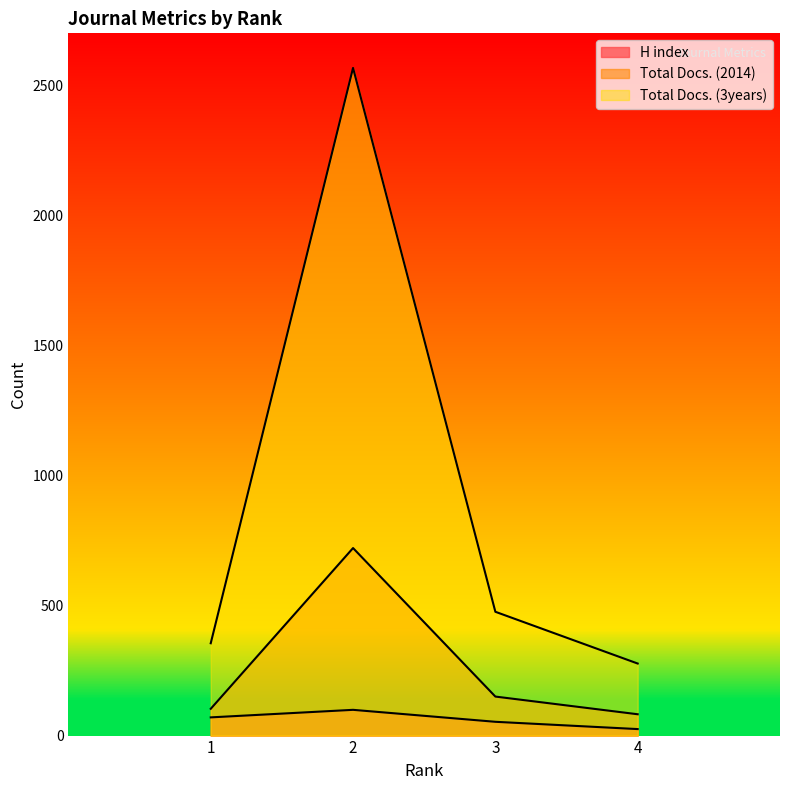

How many categories are shown in the chart?

4